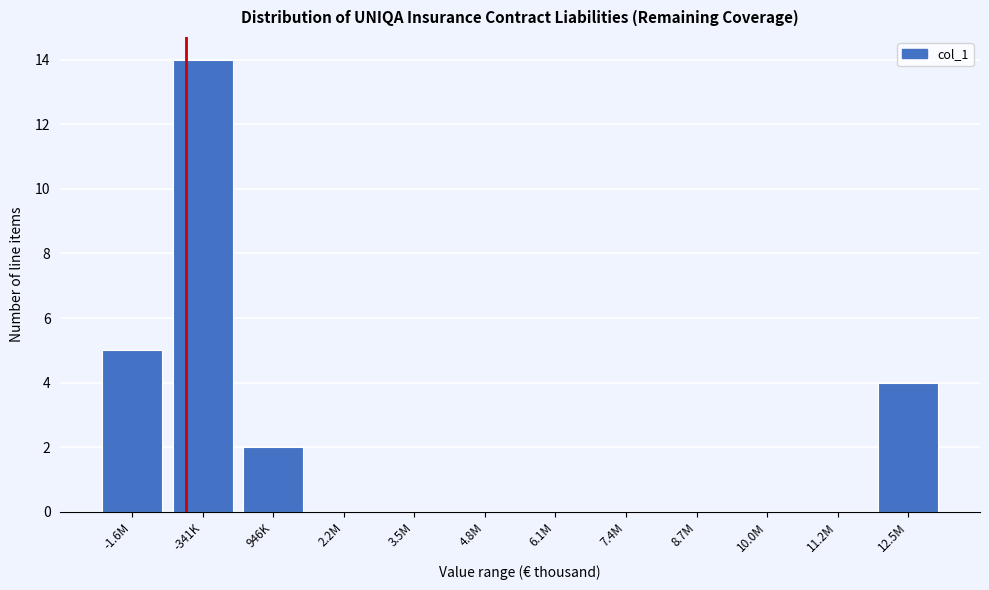

Reading left to right, extract all data points from this chart.

-1.6M=5	-341K=14	946K=2	2.2M=0	3.5M=0	4.8M=0	6.1M=0	7.4M=0	8.7M=0	10.0M=0	11.2M=0	12.5M=4